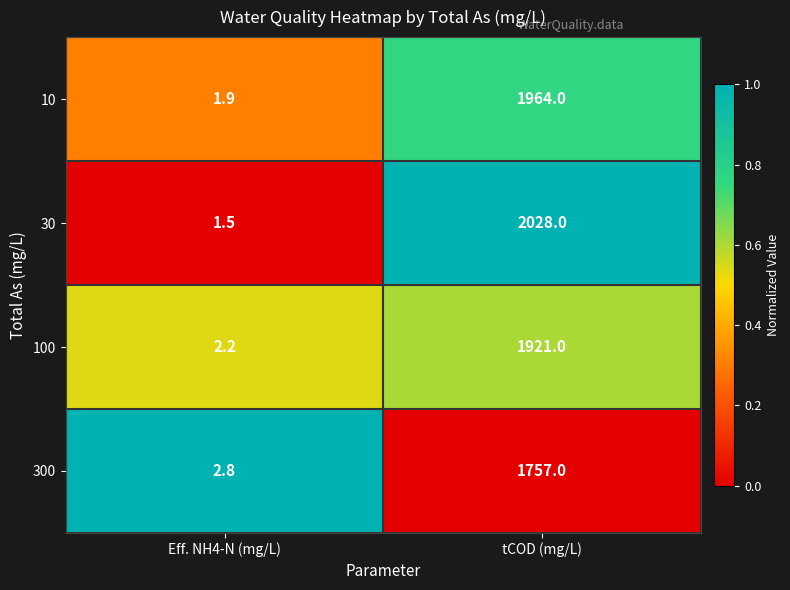

The 30 series shows 1.5 at Eff. NH4-N (mg/L). True or false?

True